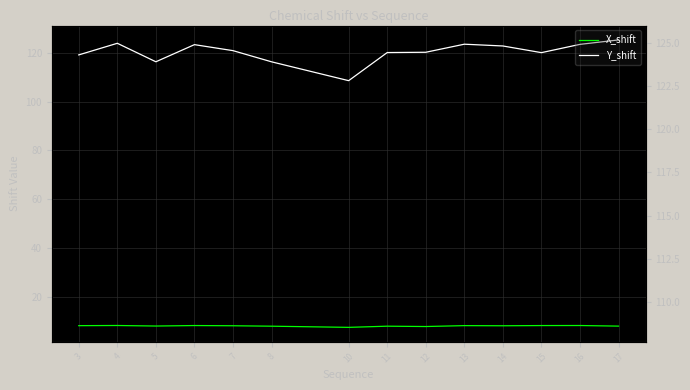

True or false: Y_shift and X_shift cross at least once.

False